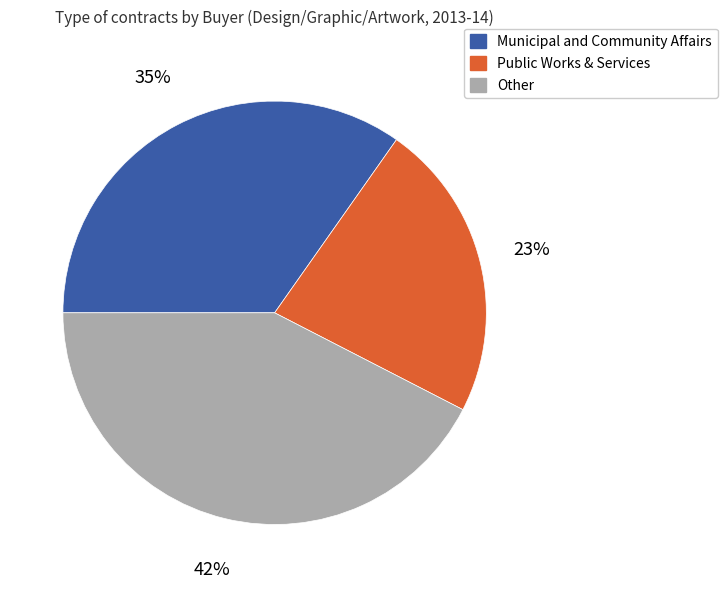

To the nearest percent, what is the average slice percentage?

33%